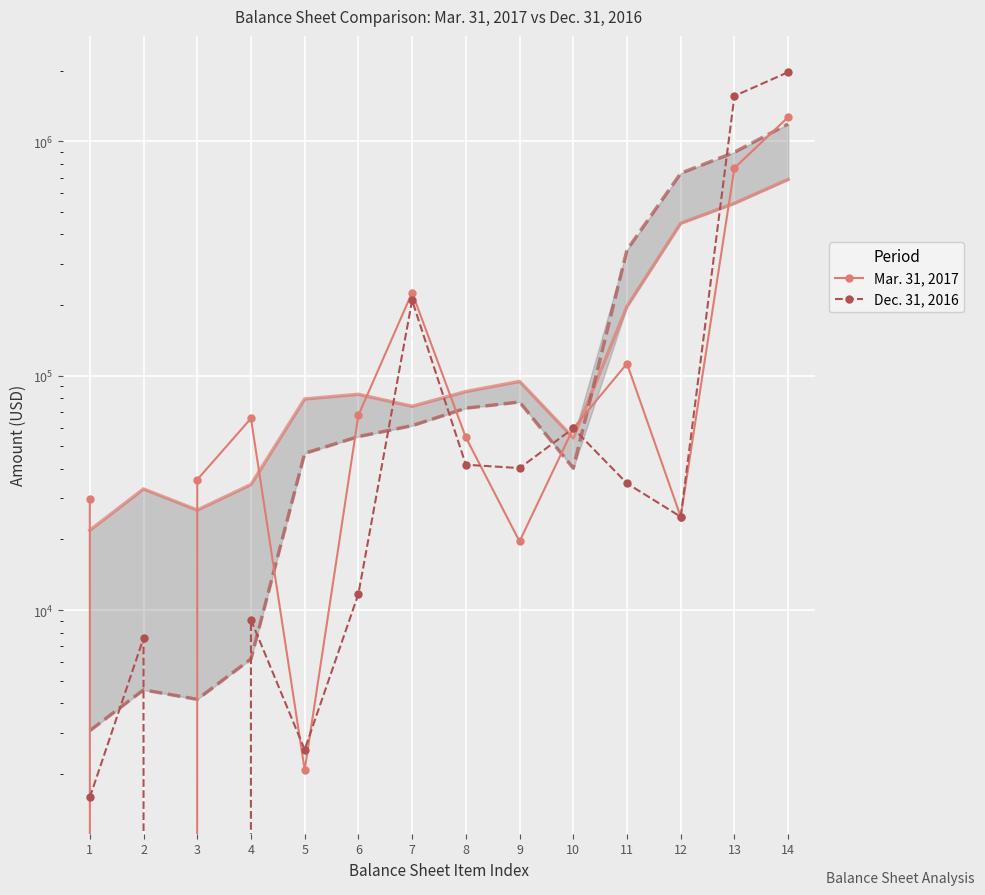

At which category does Dec. 31, 2016 reach its first local peak?

2